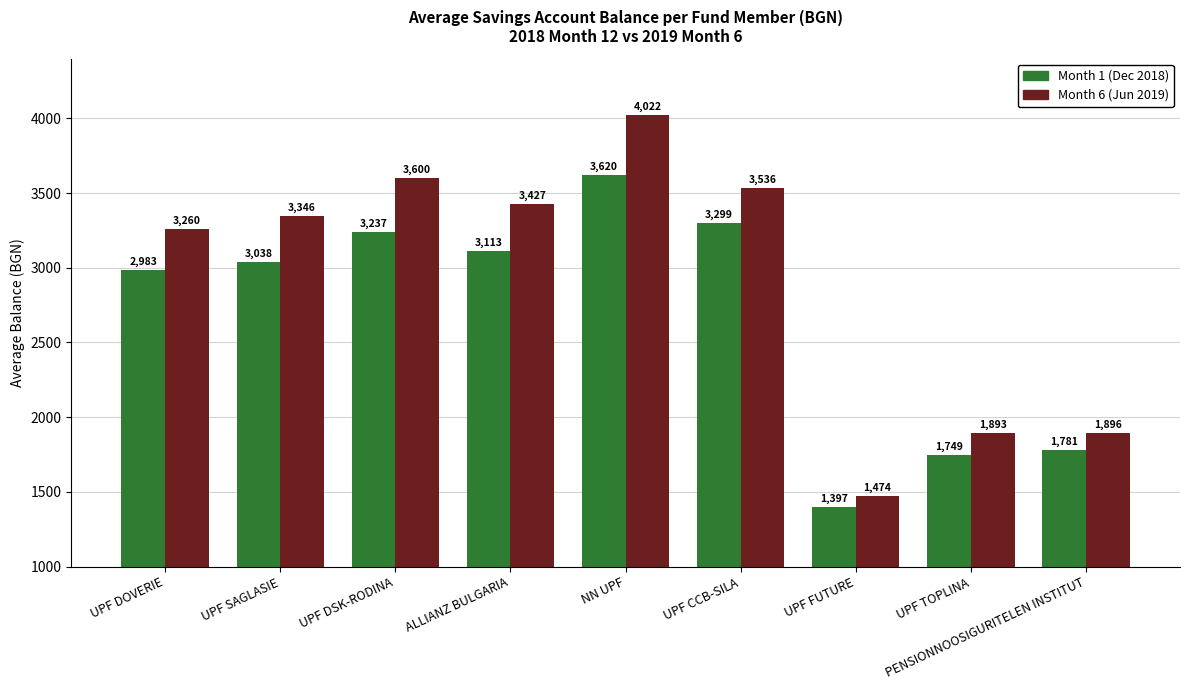

What is the greatest value displayed?

4022.2